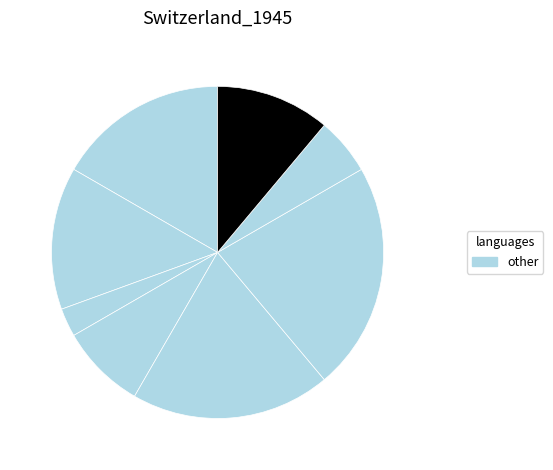

Is there any slice that represents more than half of the pie?

No